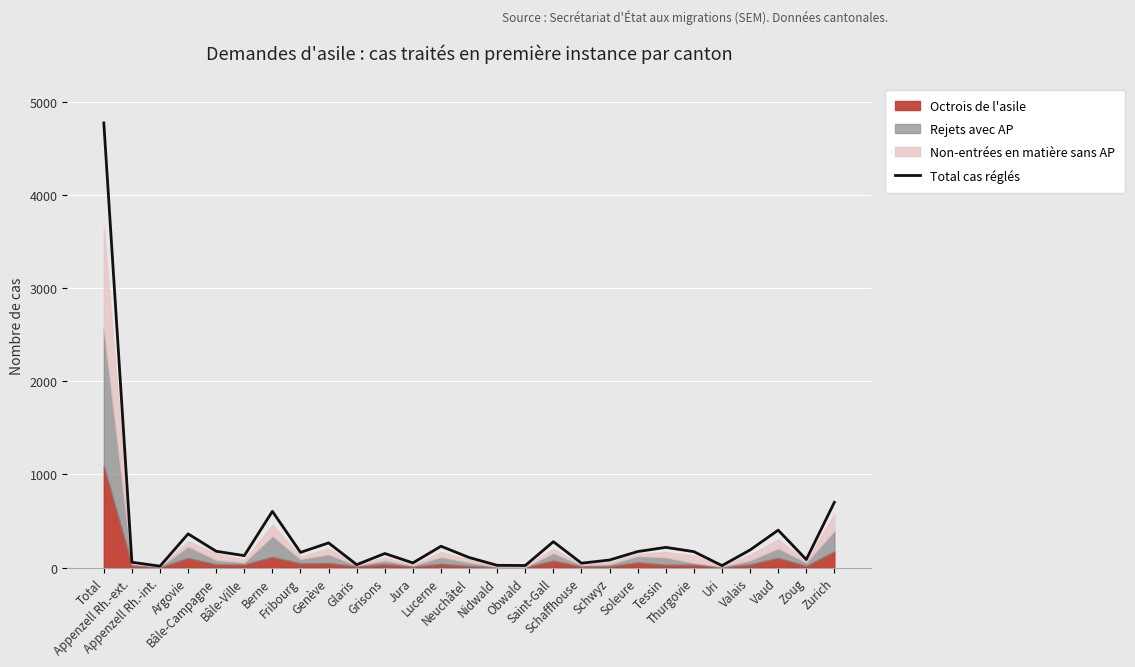

List the labels in order of value, smallest first.

Appenzell Rh.-int., Uri, Obwald, Nidwald, Glaris, Schaffhouse, Jura, Appenzell Rh.-ext., Schwyz, Zoug, Neuchâtel, Bâle-Ville, Grisons, Fribourg, Thurgovie, Soleure, Bâle-Campagne, Valais, Tessin, Lucerne, Genève, Saint-Gall, Argovie, Vaud, Berne, Zurich, Total